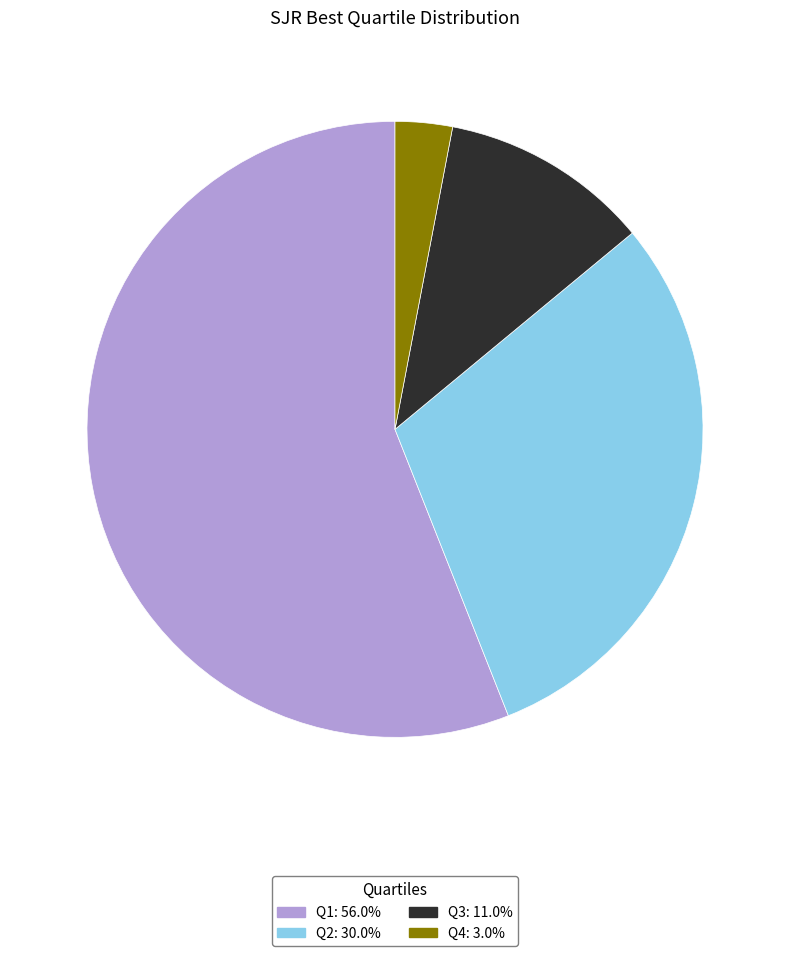

Is the sum of Q4 and Q2 greater than half?

No